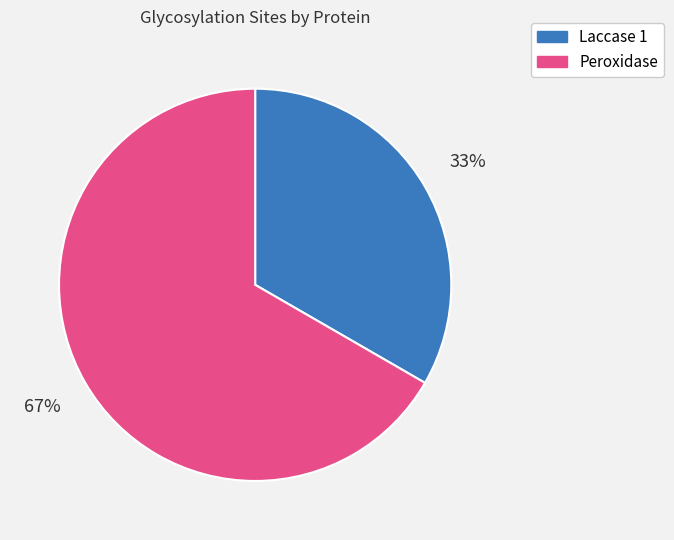

How many slices are in this pie chart?

2